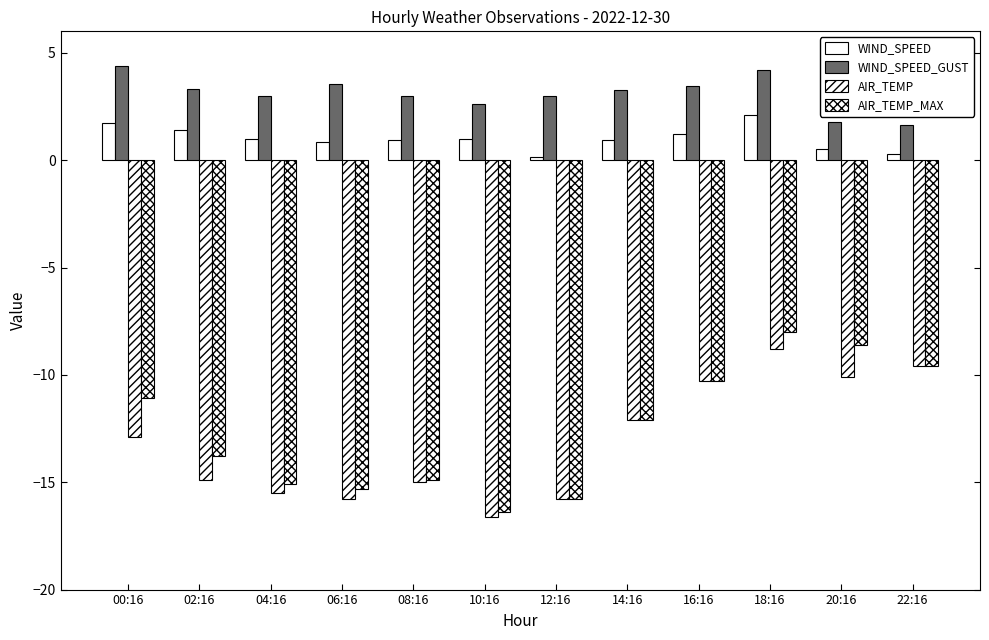

How many distinct data groups are displayed?

4